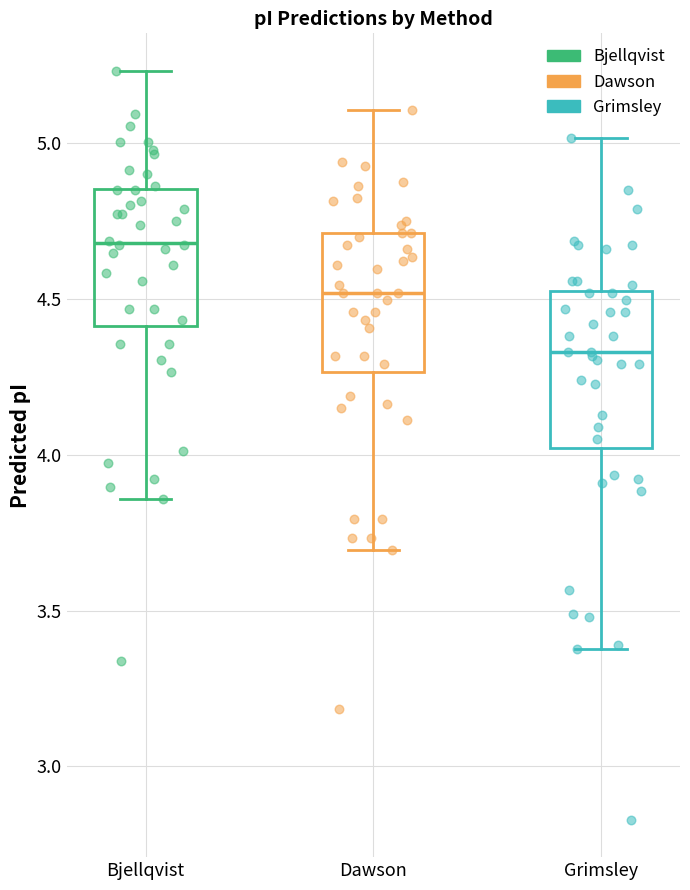

Comparing the boxes themselves (not the whiskers), which one is the tallest?

Grimsley